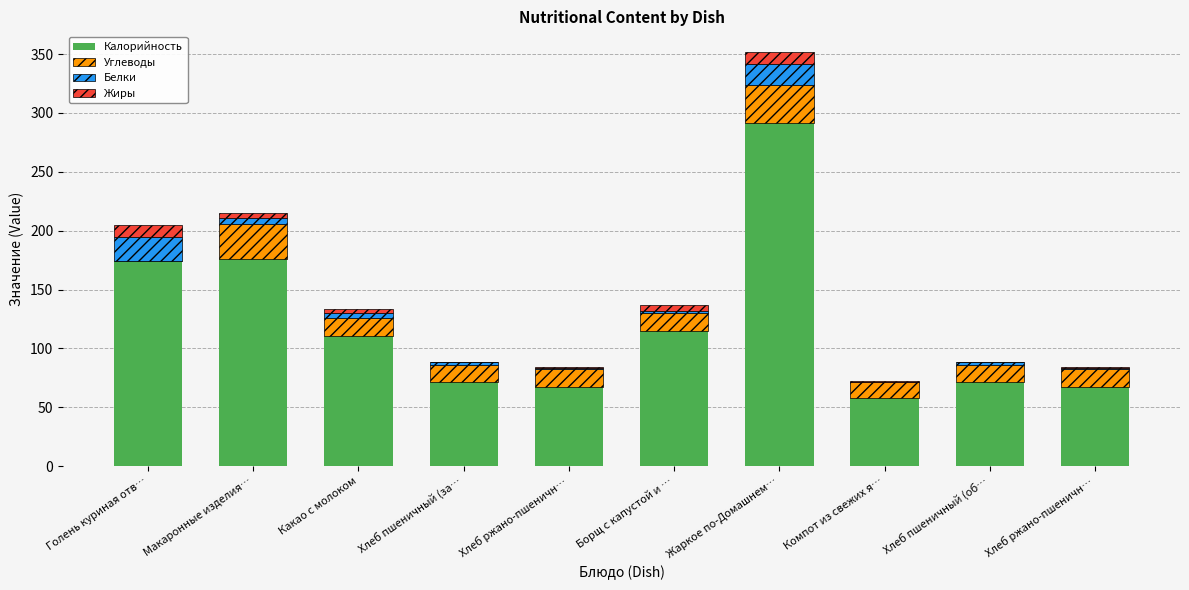

Which series has the largest range (max minus min)?

Калорийность